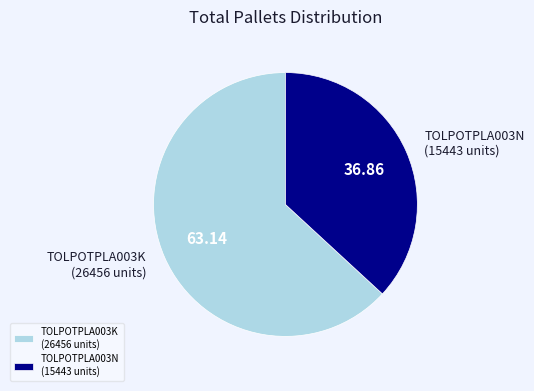

Is it true that TOLPOTPLA003N (15443 units) is 48% of the pie?

False